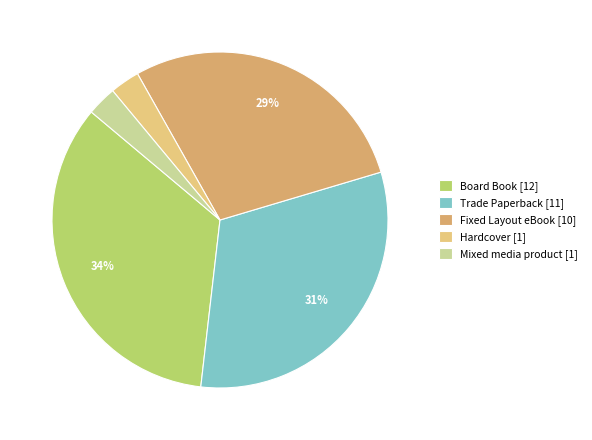

Is Mixed media product the majority of the pie?

No